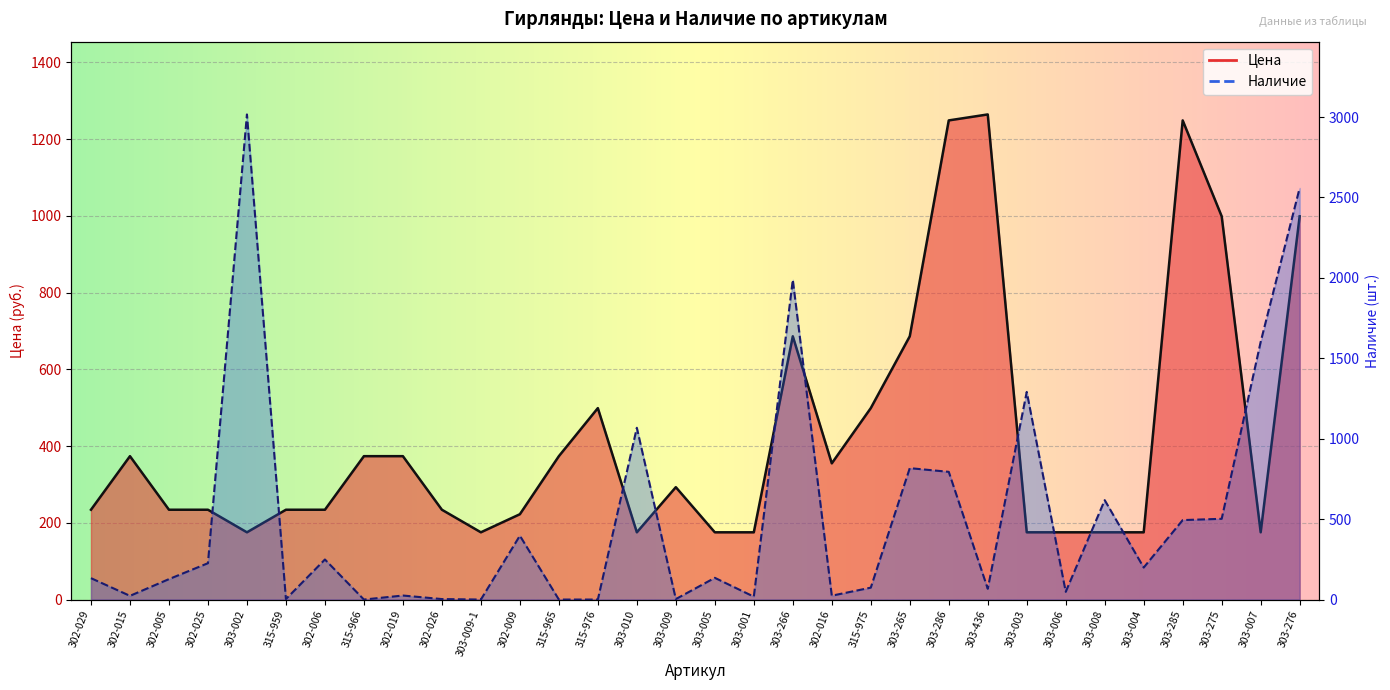

What is the difference between the highest and lowest values at 302-006?

14.9